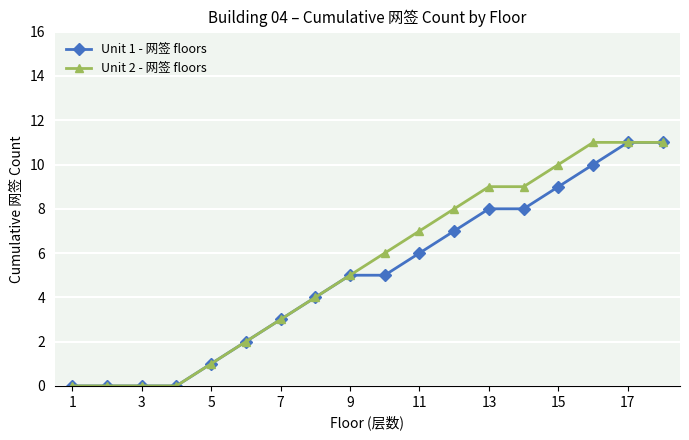

What is the maximum value shown in the chart?

11